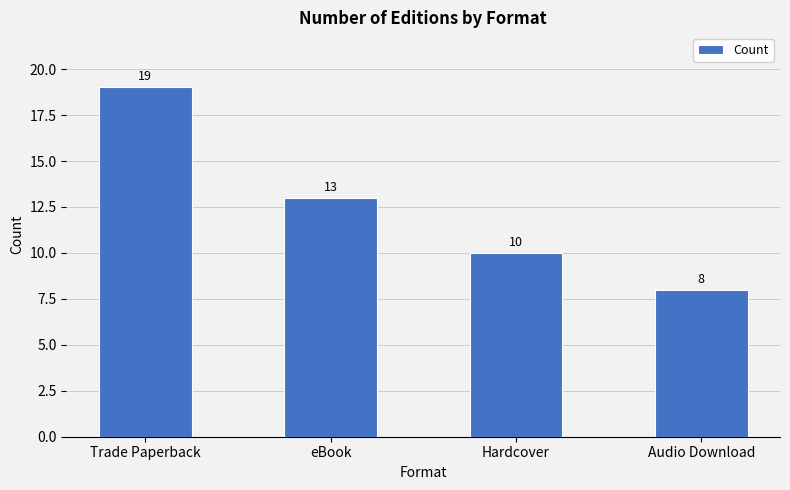

What position from the left is Trade Paperback?

1